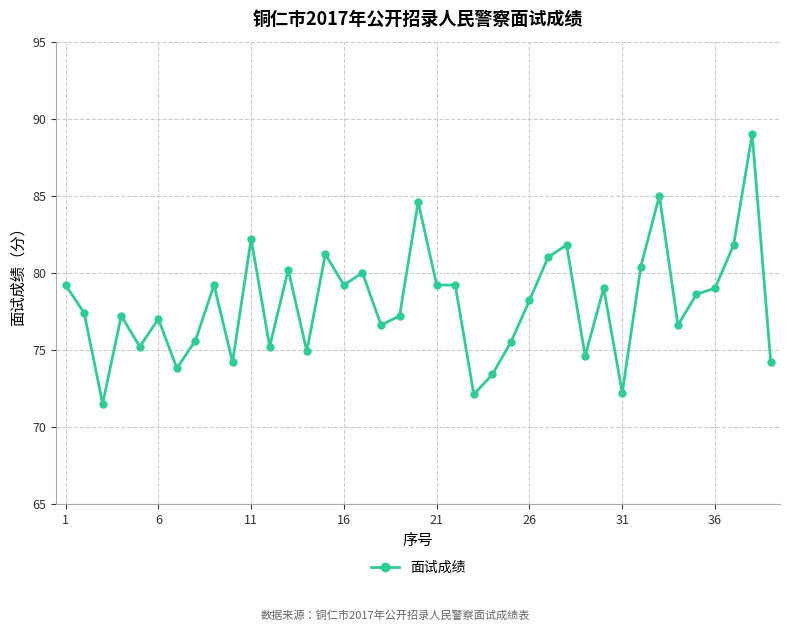

What is the difference between the maximum and minimum values?

17.5